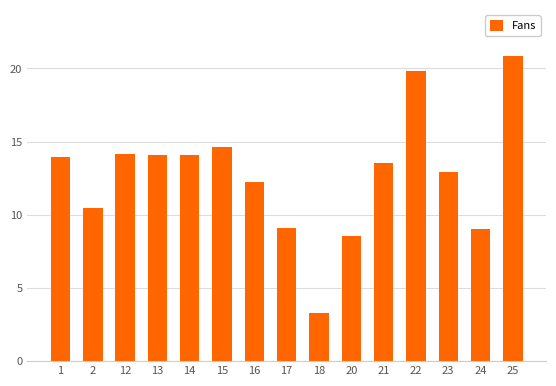

Reading left to right, transcribe all the data shown in this chart.

1=13.9	2=10.5	12=14.1	13=14.1	14=14.1	15=14.6	16=12.3	17=9.1	18=3.3	20=8.6	21=13.6	22=19.8	23=12.9	24=9.1	25=20.9